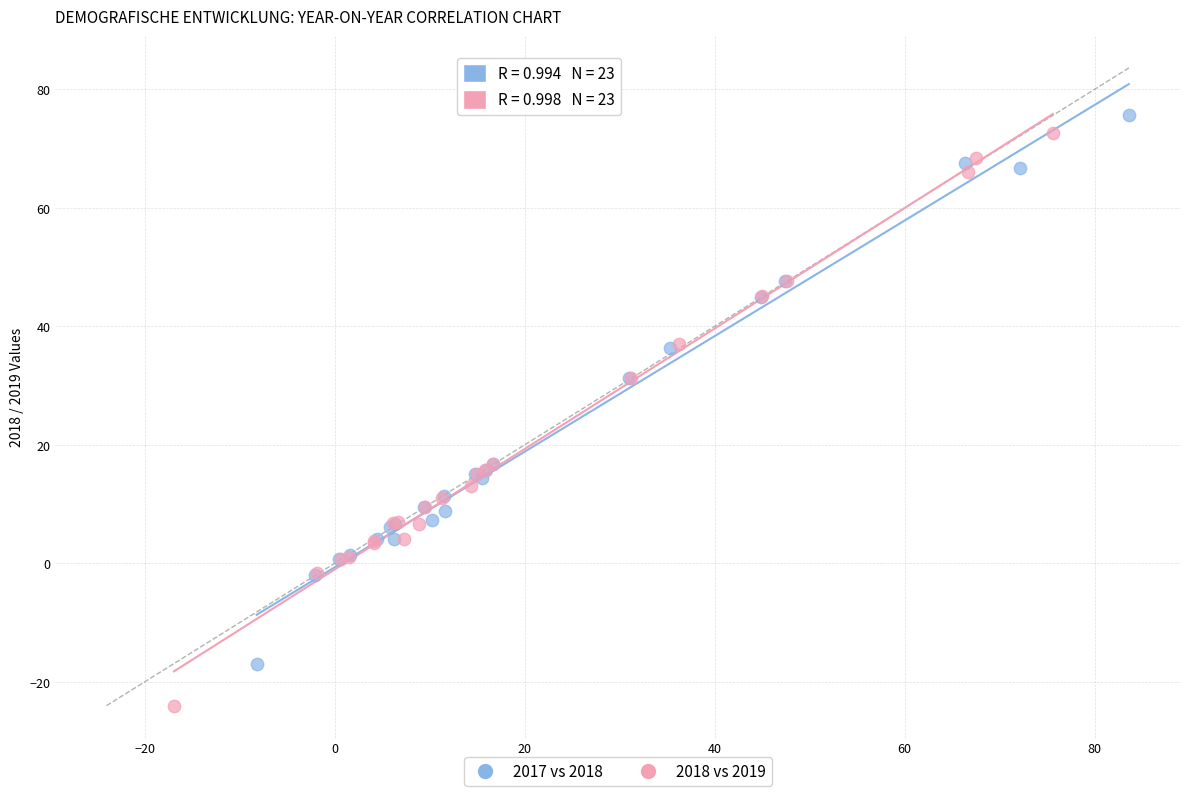

Which series has the largest Y range (max minus min)?

2018 vs 2019